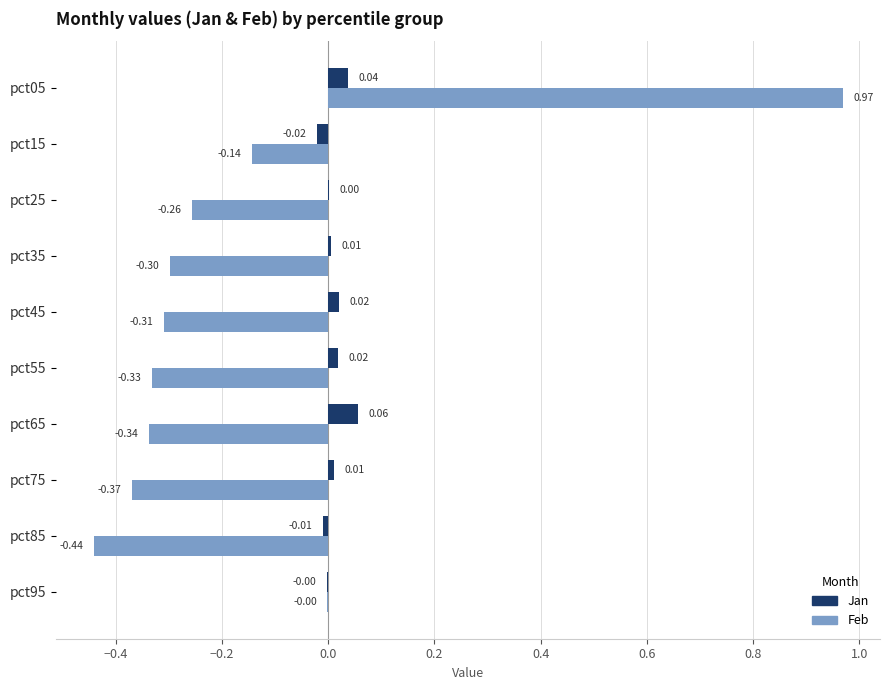

Which series changed the most between pct25 and pct55?

Feb